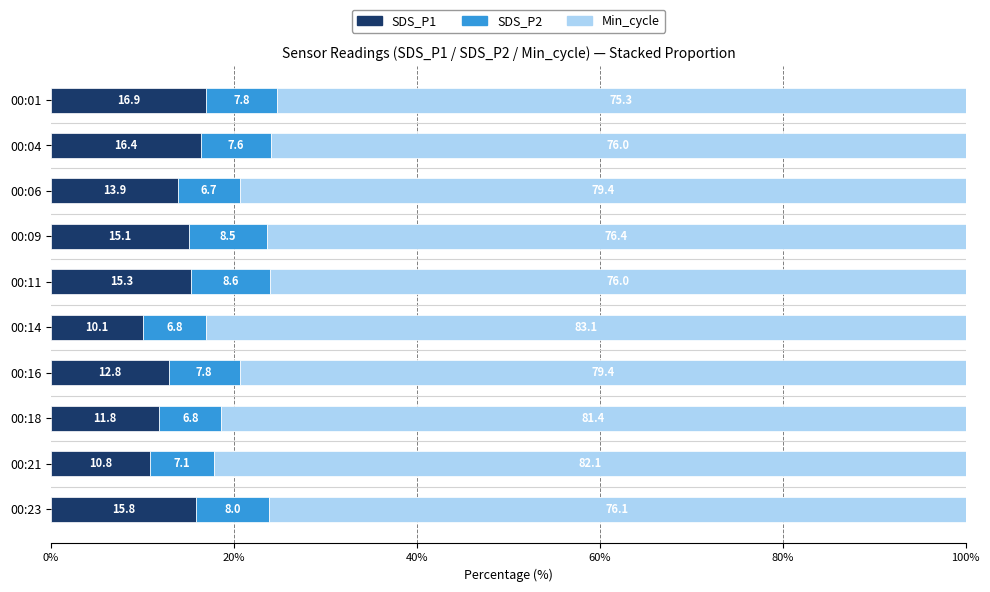

True or false: SDS_P1 has a value of 19.1 at 00:06.

False